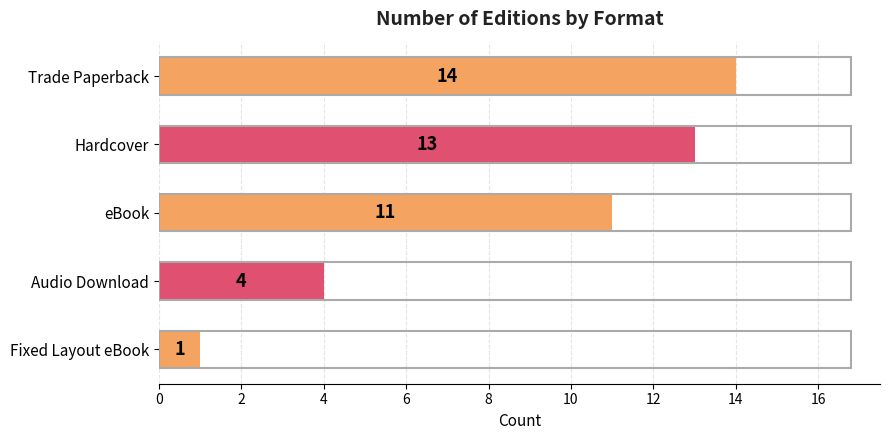

What is the difference between the maximum and minimum values?

13